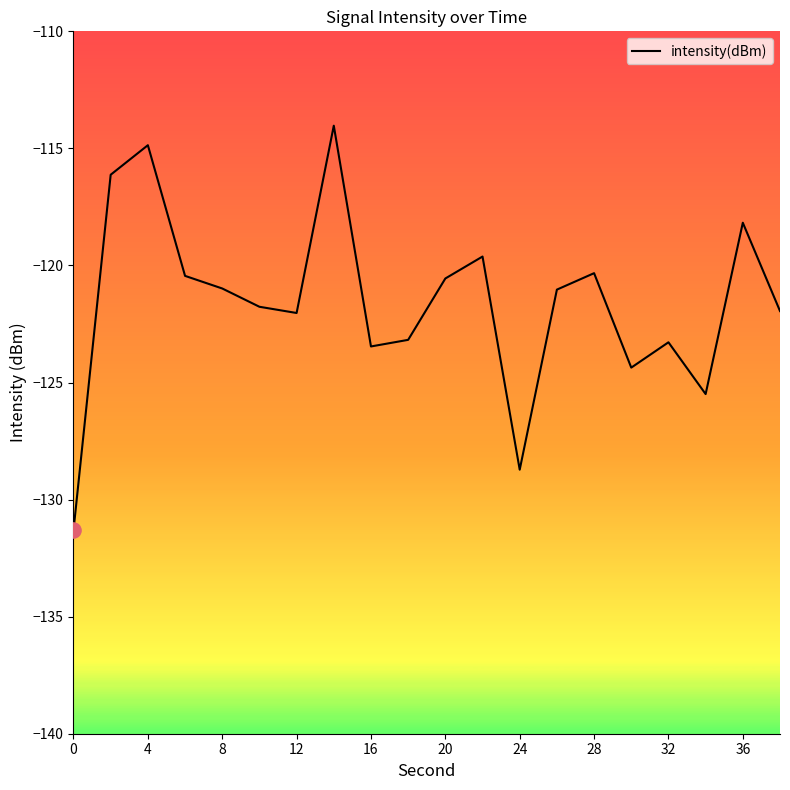

What is the difference between the maximum and minimum values?

17.3